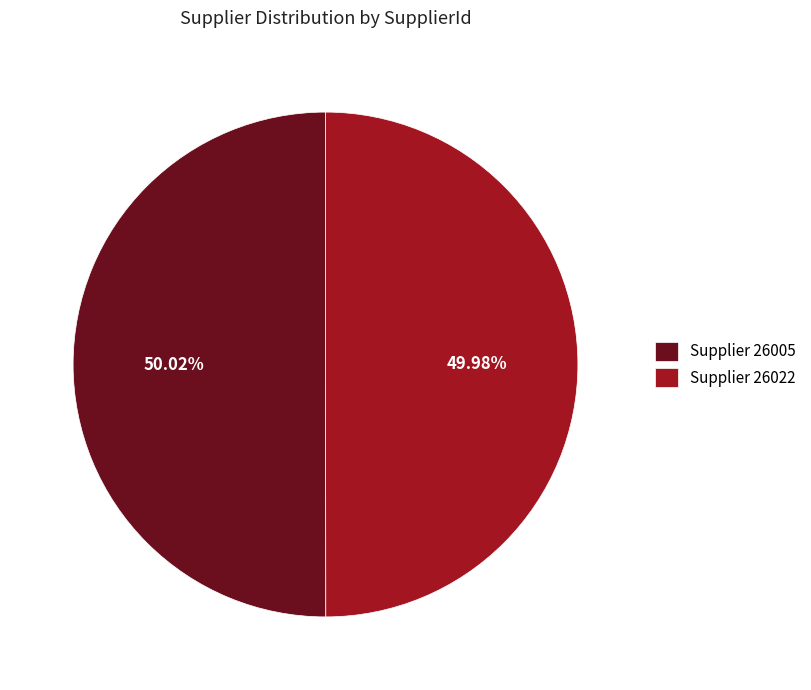

Is the sum of Supplier 26005 and Supplier 26022 greater than half?

Yes